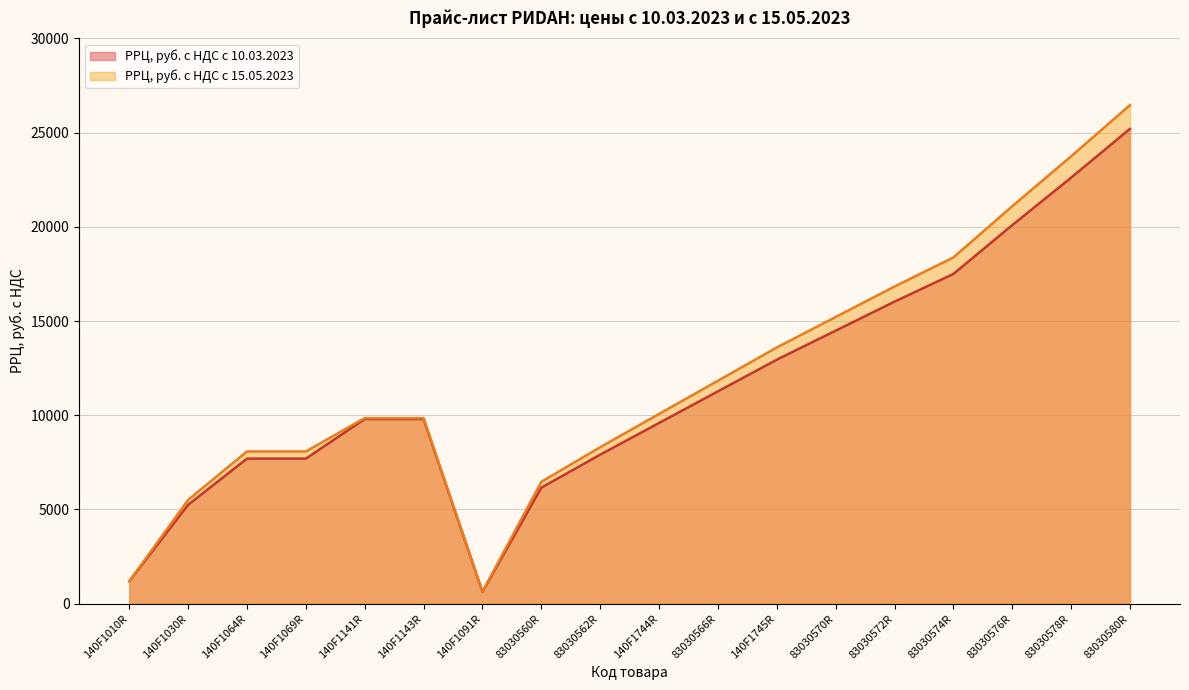

At how many categories does at least one series exceed 11194?

8